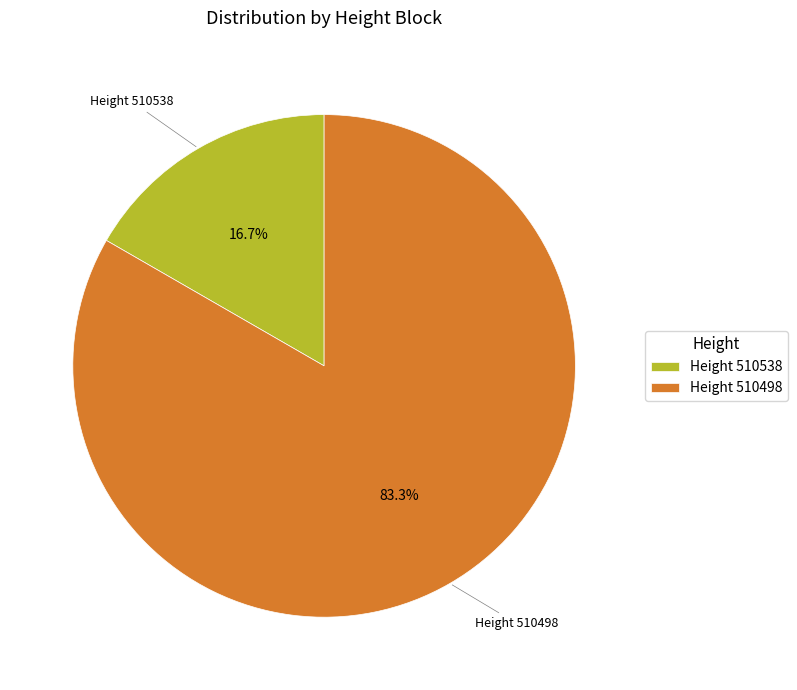

Count the number of slices in the pie.

2